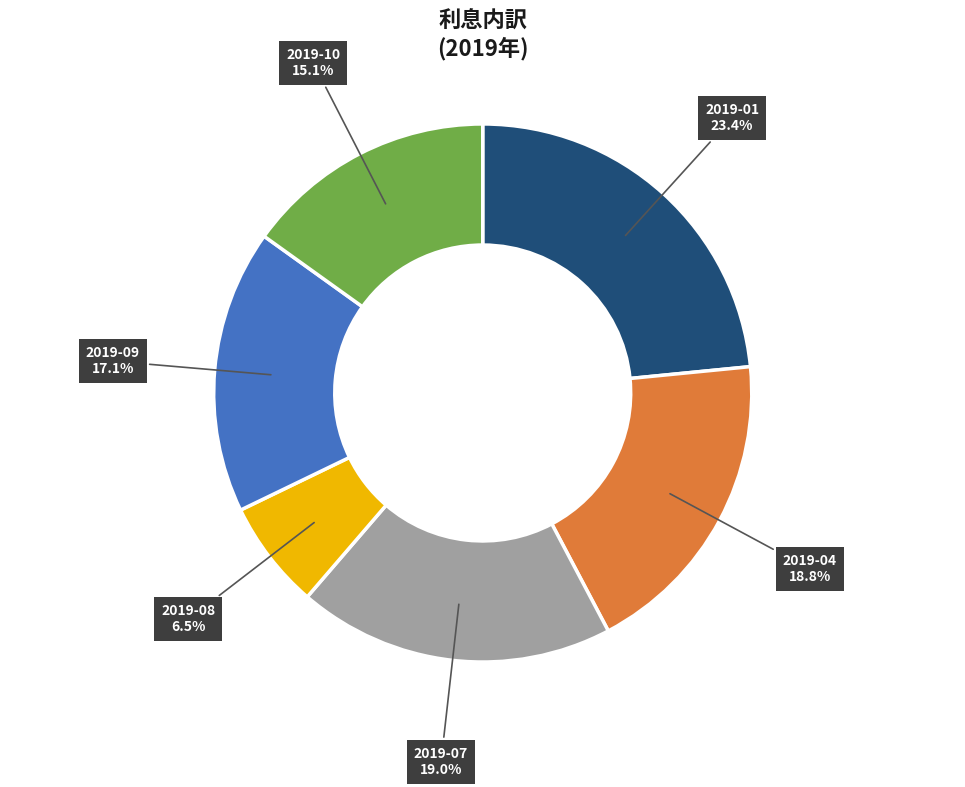

Is there any slice that represents more than half of the pie?

No